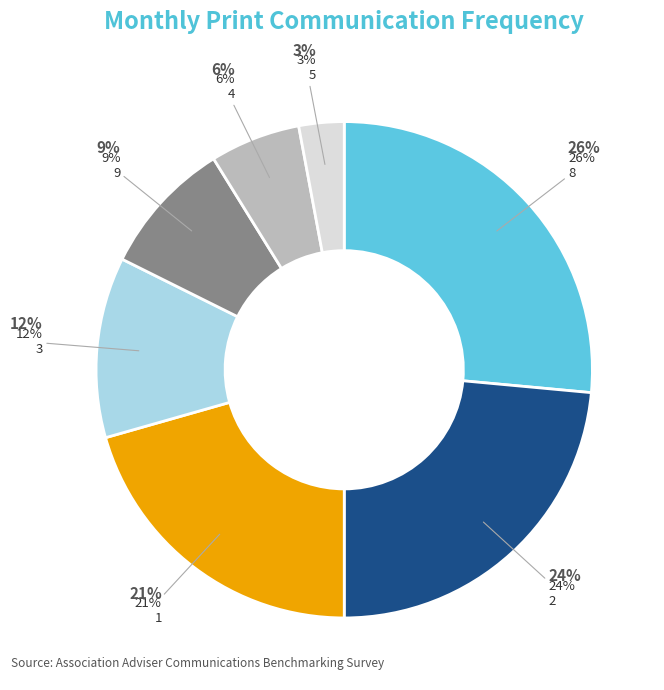

Count the number of slices in the pie.

7